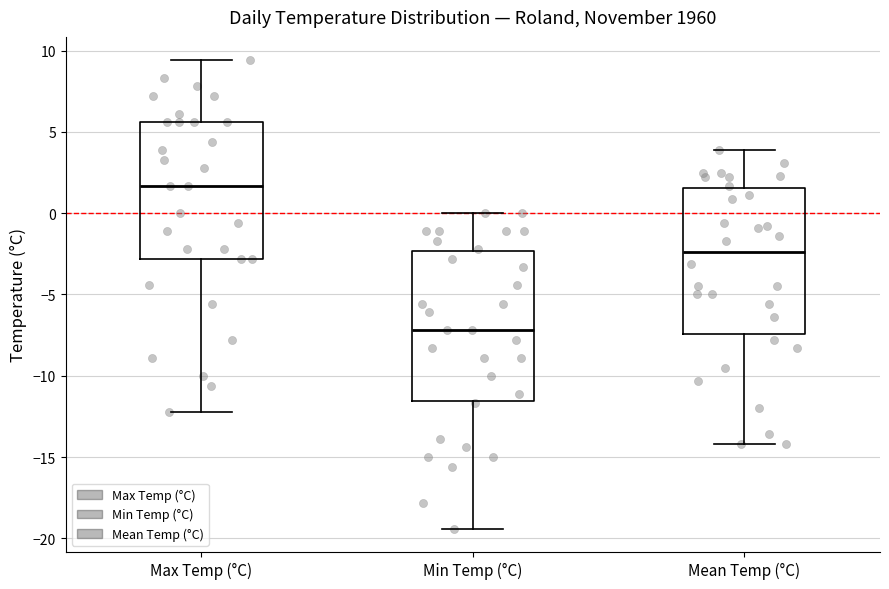

Which box has the highest median line?

Max Temp (°C)